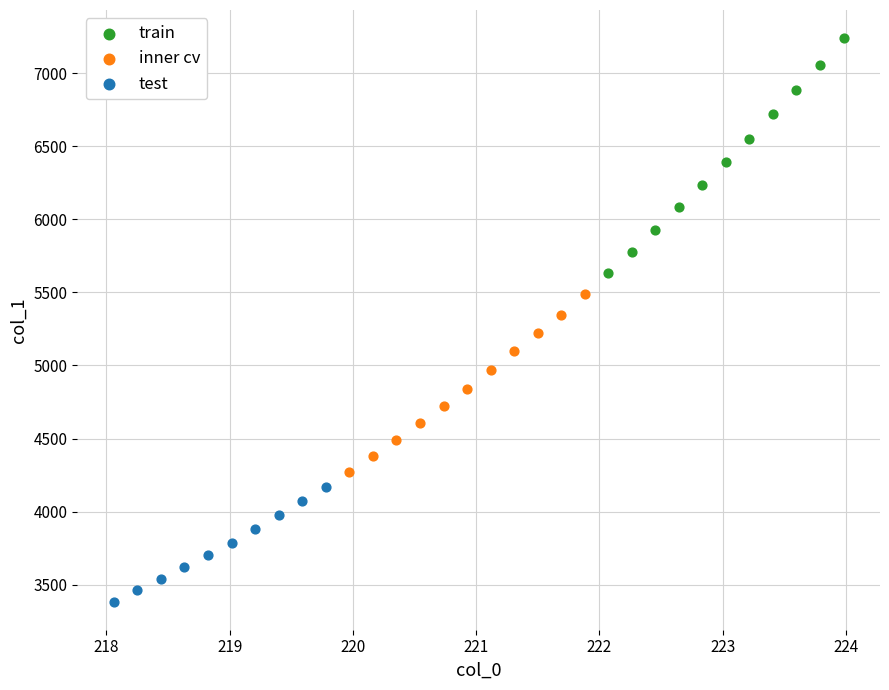

Which series reaches the minimum Y coordinate?

test